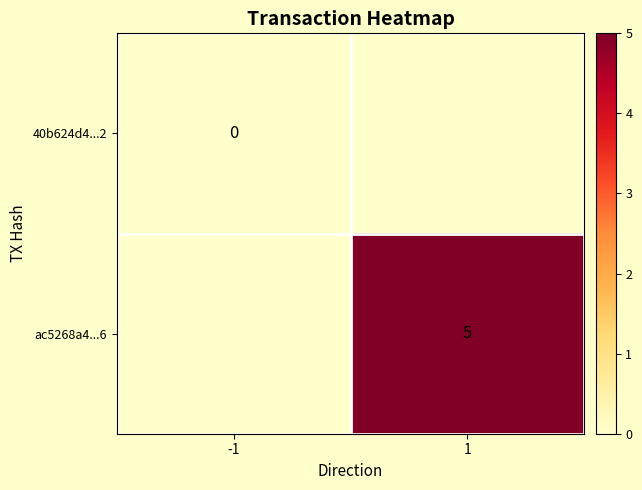

The value of ac5268a4...6 at 1 is 7. True or false?

False